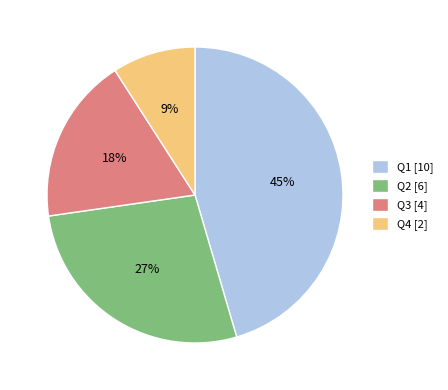

True or false: Q4 accounts for 9% of the total.

True